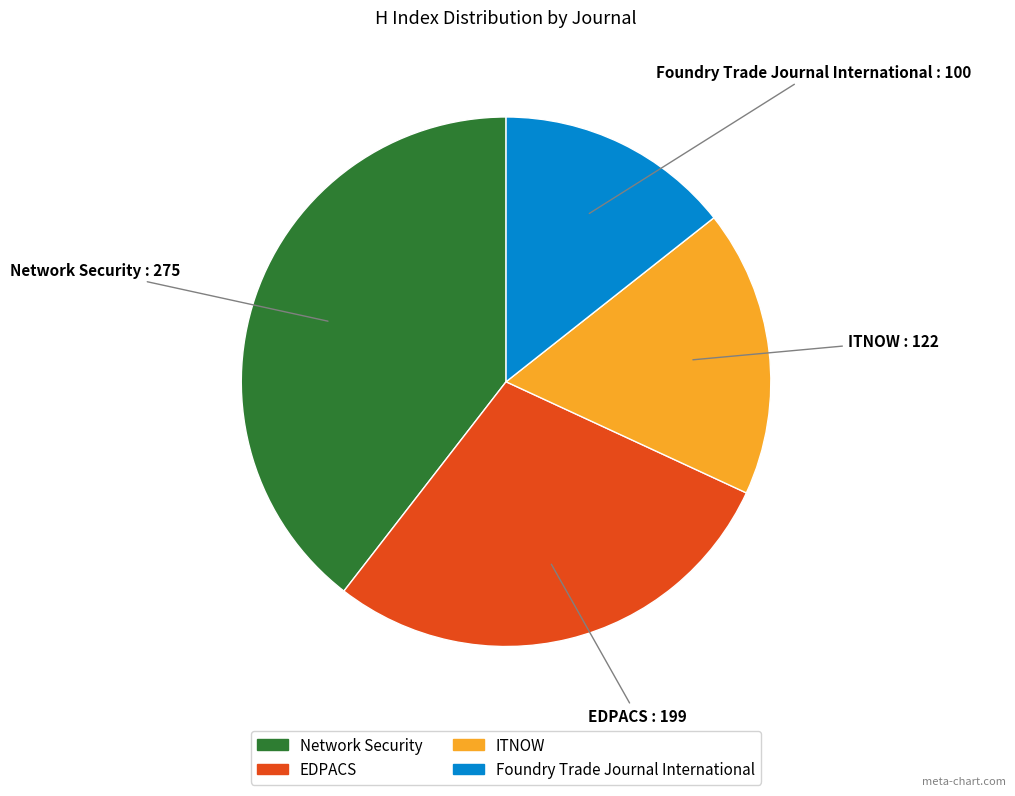

Which slice is the largest?

Network Security